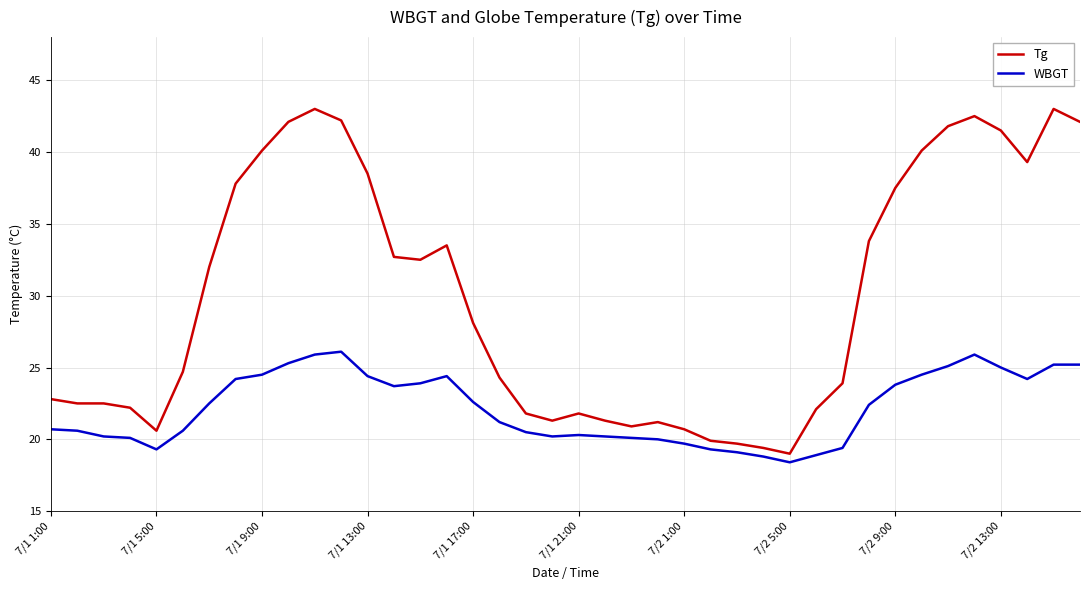

What is the maximum value for Tg?

43.0